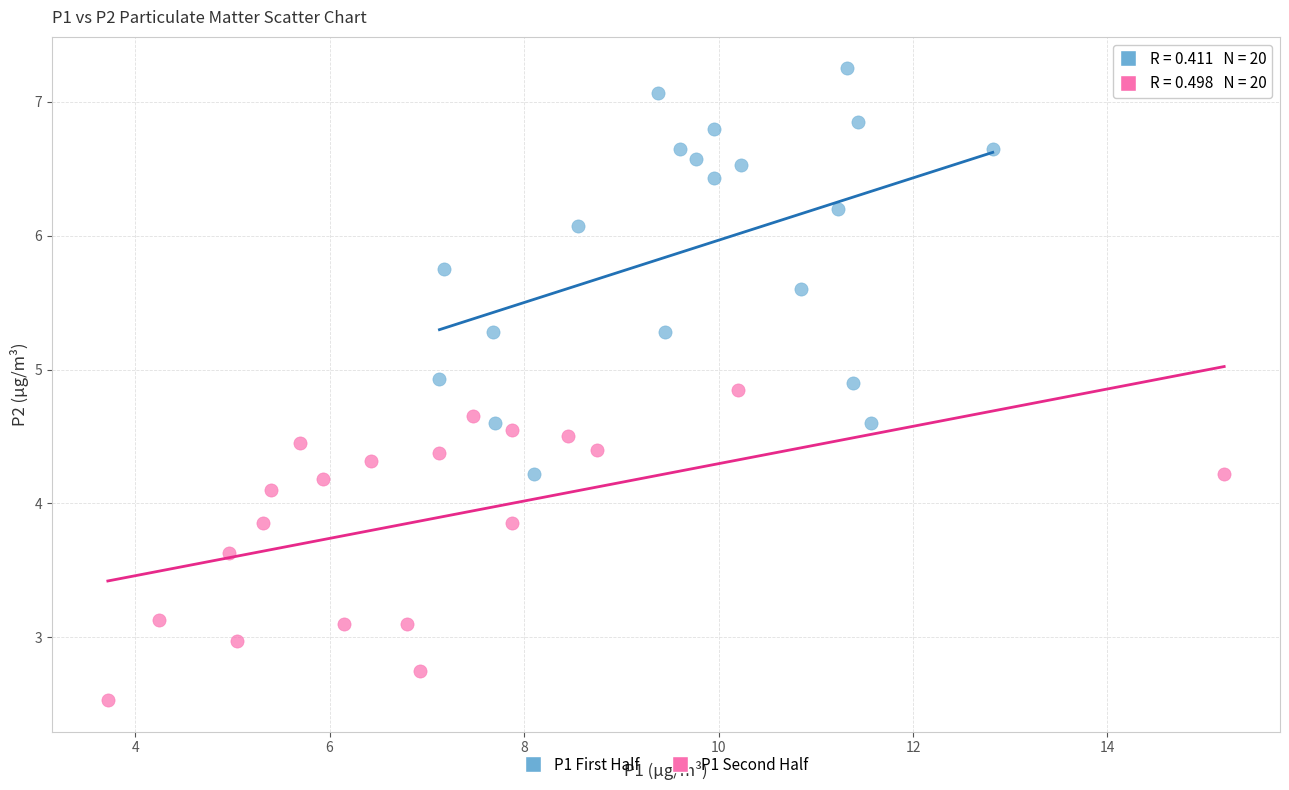

Which series contains the highest Y value?

P1 First Half